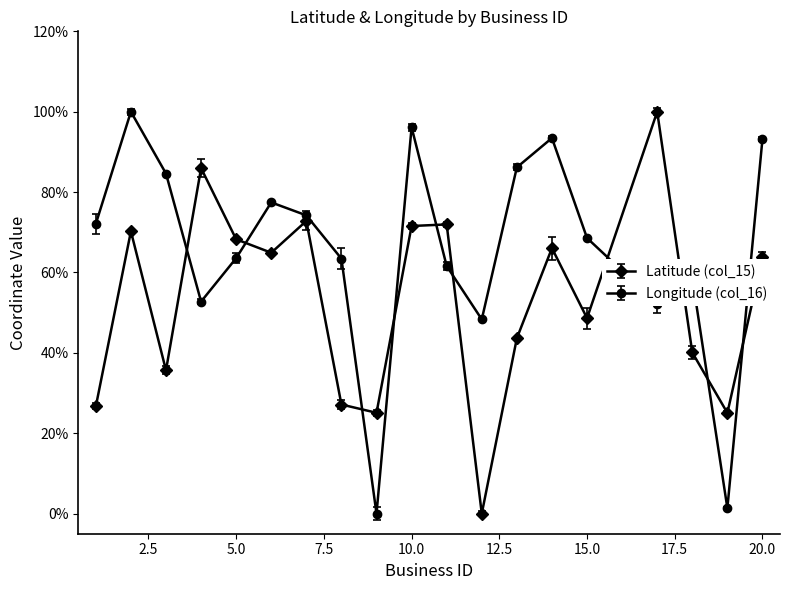

Between which two adjacent categories do Longitude (col_16) and Latitude (col_15) first intersect?

3 and 4